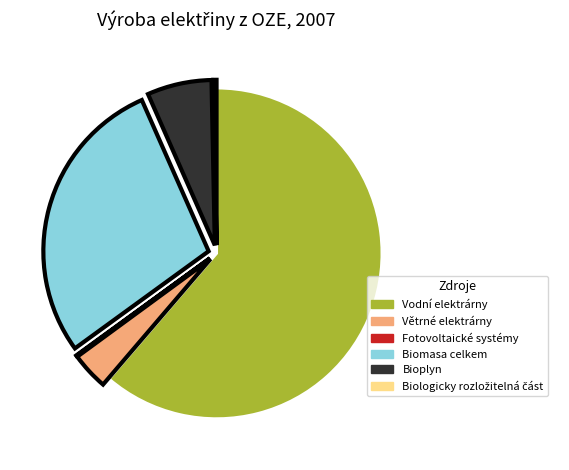

Which slice is the largest?

Vodní elektrárny